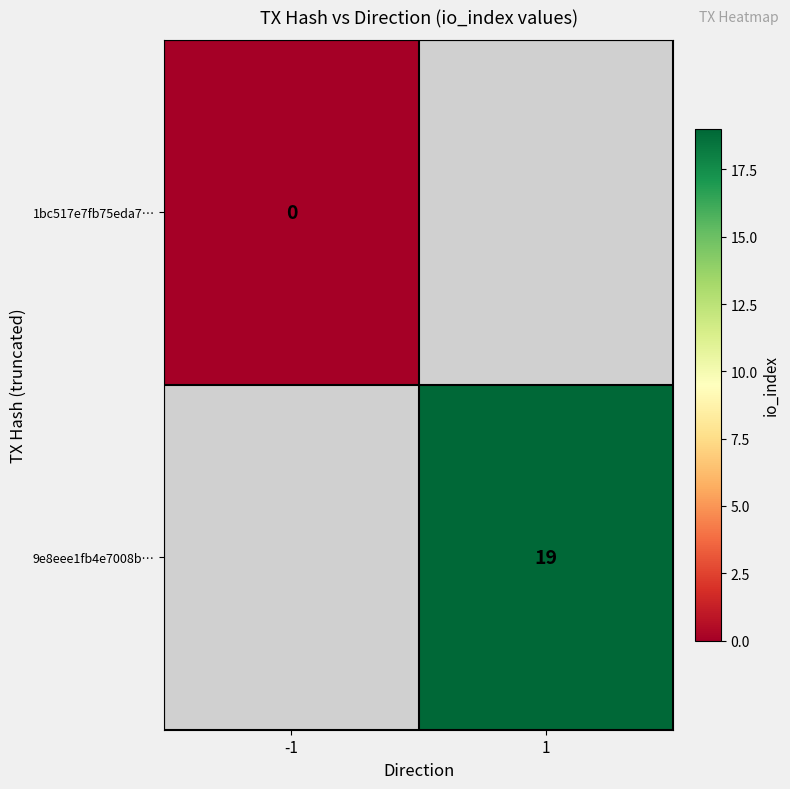

The value of 9e8eee1fb4e7008b… at 1 is 19. True or false?

True